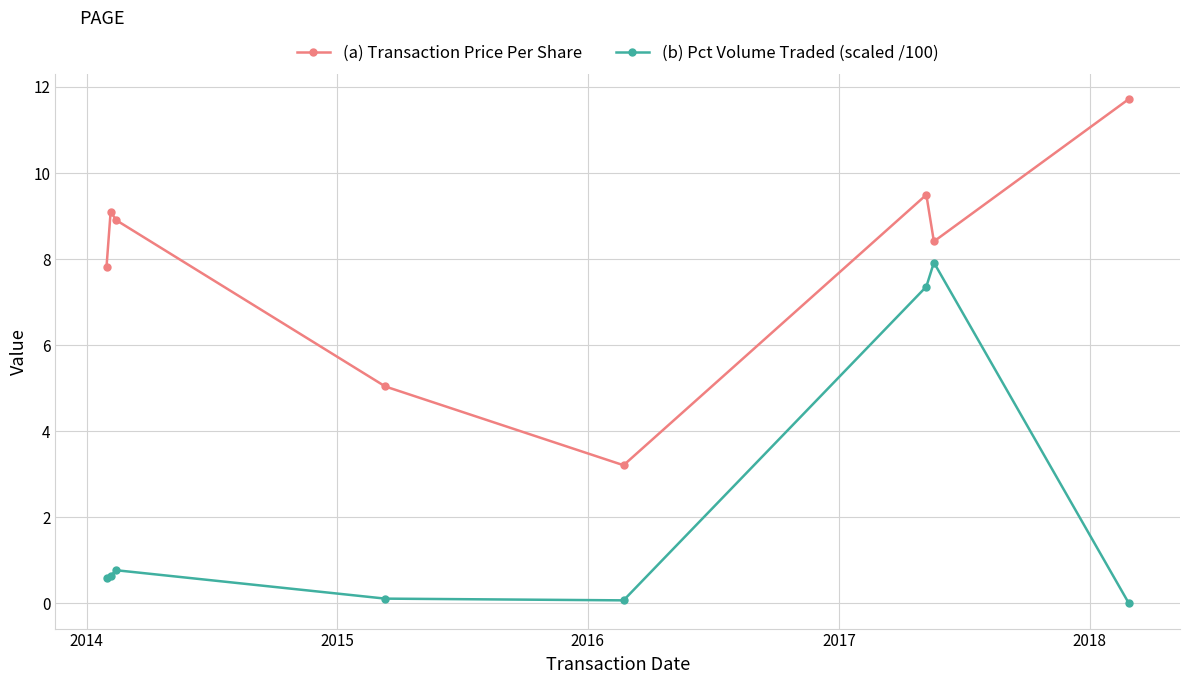

In (b) Pct Volume Traded (scaled /100), how many points are higher than both neighbors (excluding endpoints)?

2